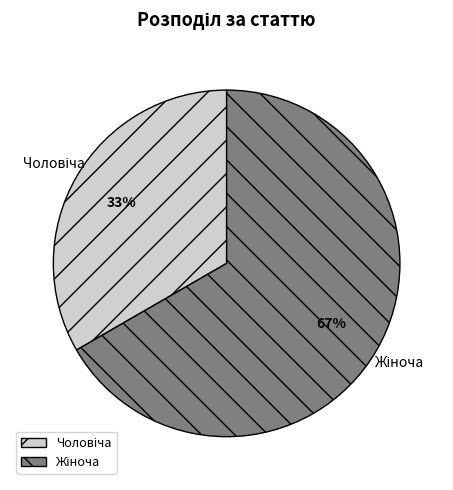

How many segments does this pie chart have?

2